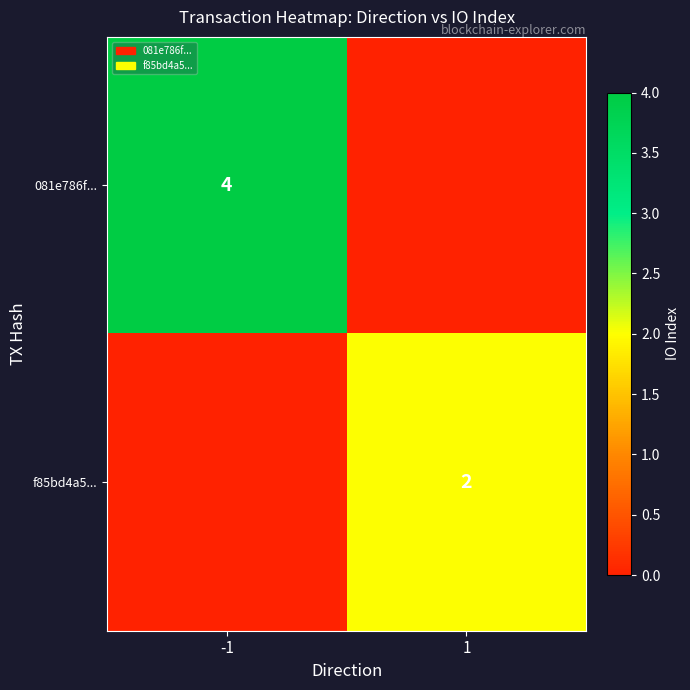

At which category is the sum across all series the highest?

-1